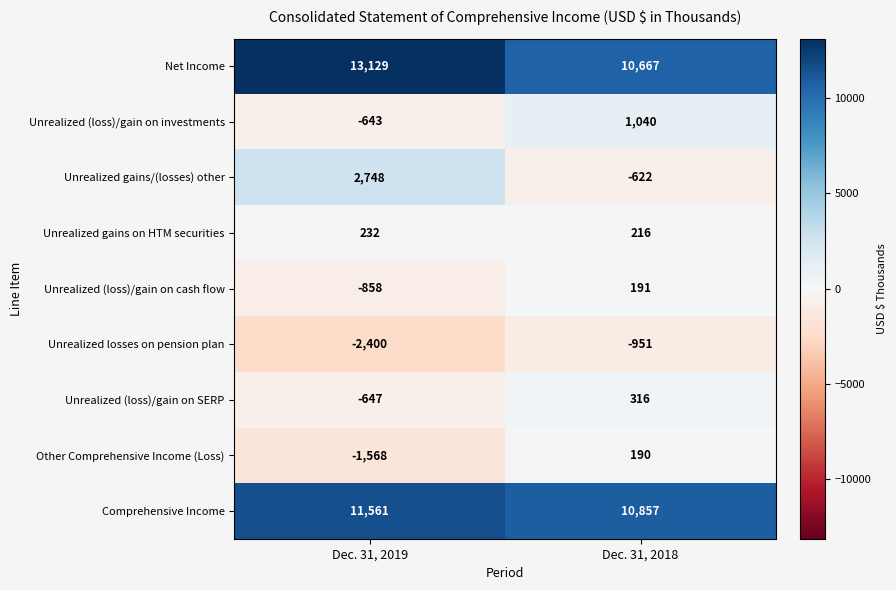

Which series has the widest spread of values?

Unrealized gains/(losses) other